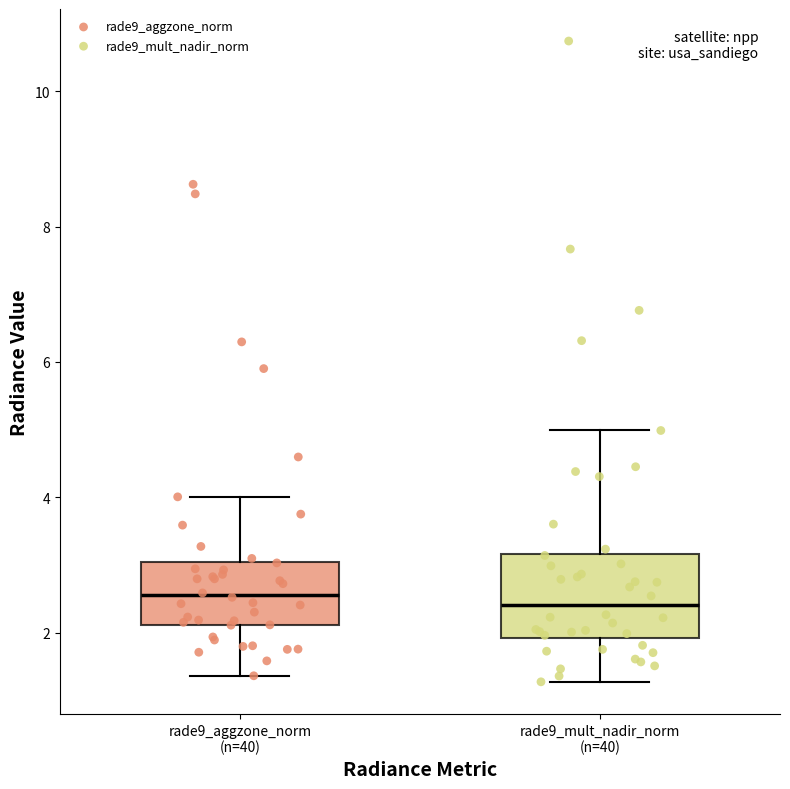

Which box is the tallest, from its lower edge to its upper edge?

rade9_mult_nadir_norm (n=40)